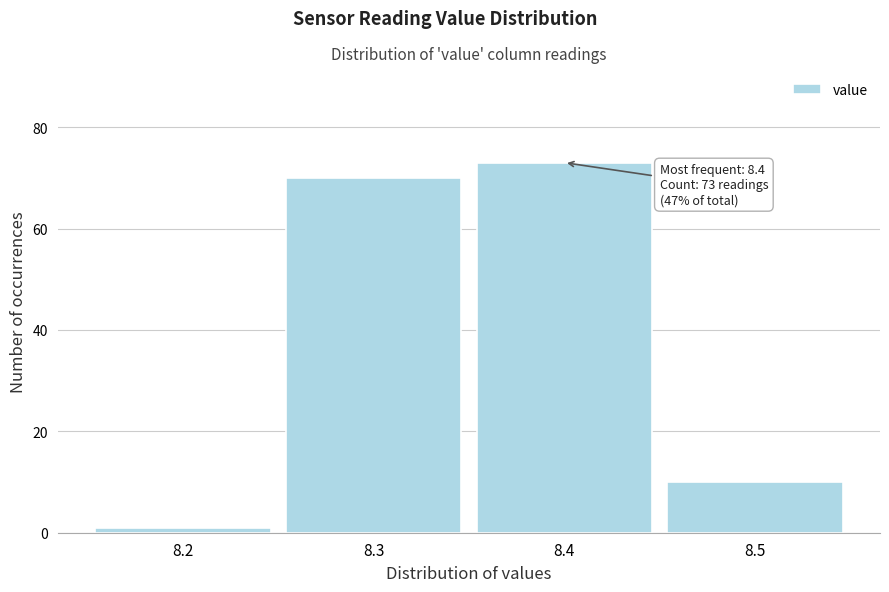

Over which range of the x-axis is the bar tallest?

8.35 to 8.45